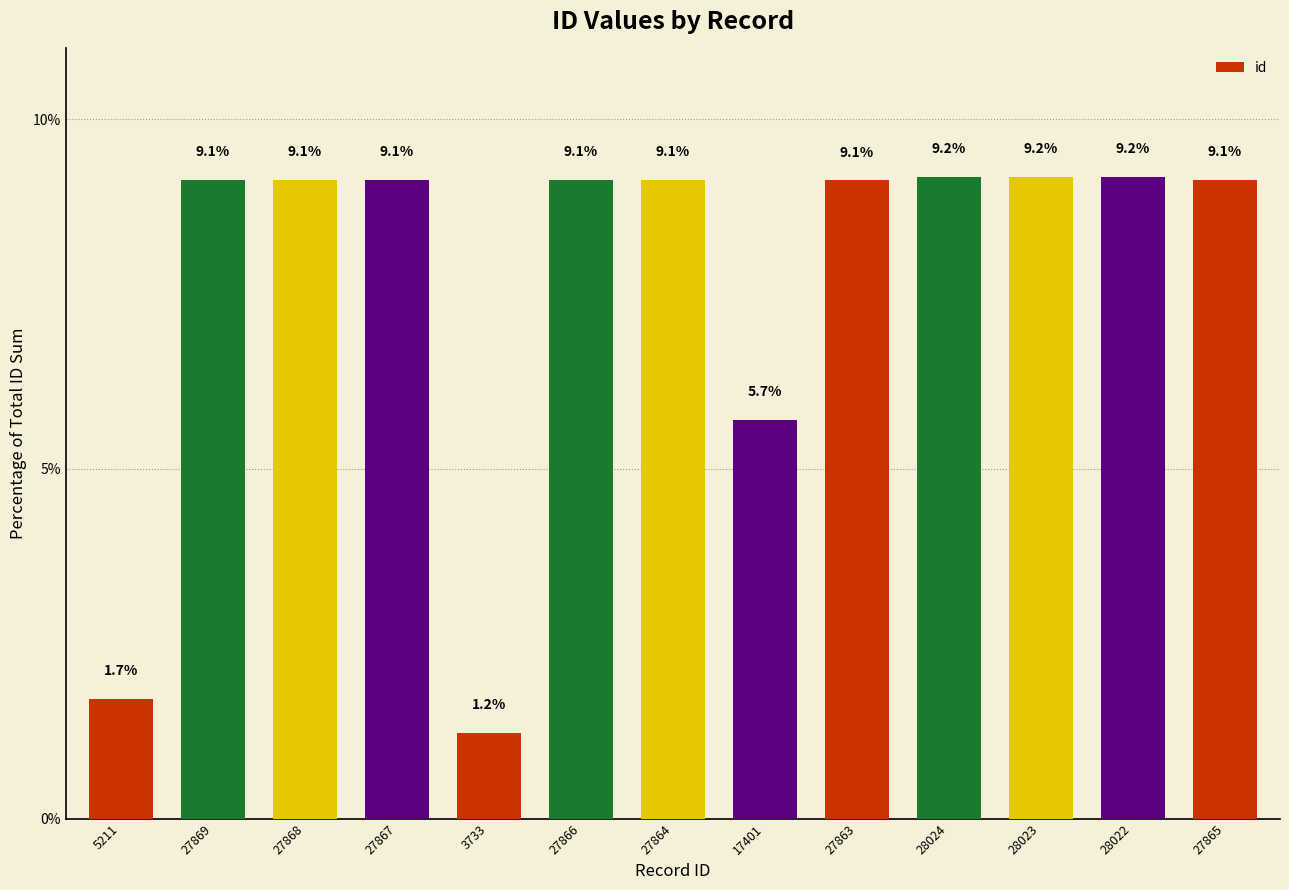

True or false: the data shows 4.7 at 27866.

False